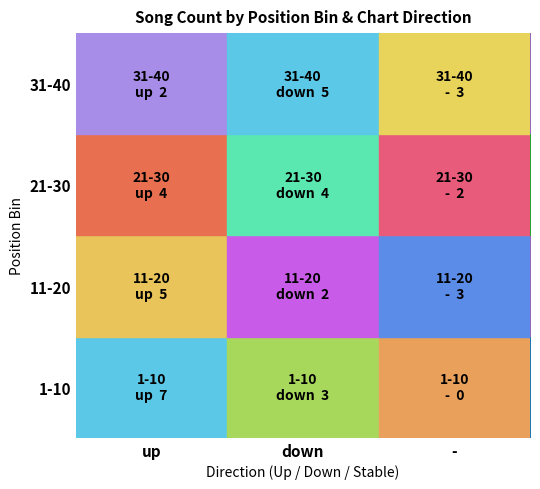

Reading right to left, transcribe all the data shown in this chart.

1-10: -=0	down=3	up=7
11-20: -=3	down=2	up=5
21-30: -=2	down=4	up=4
31-40: -=3	down=5	up=2